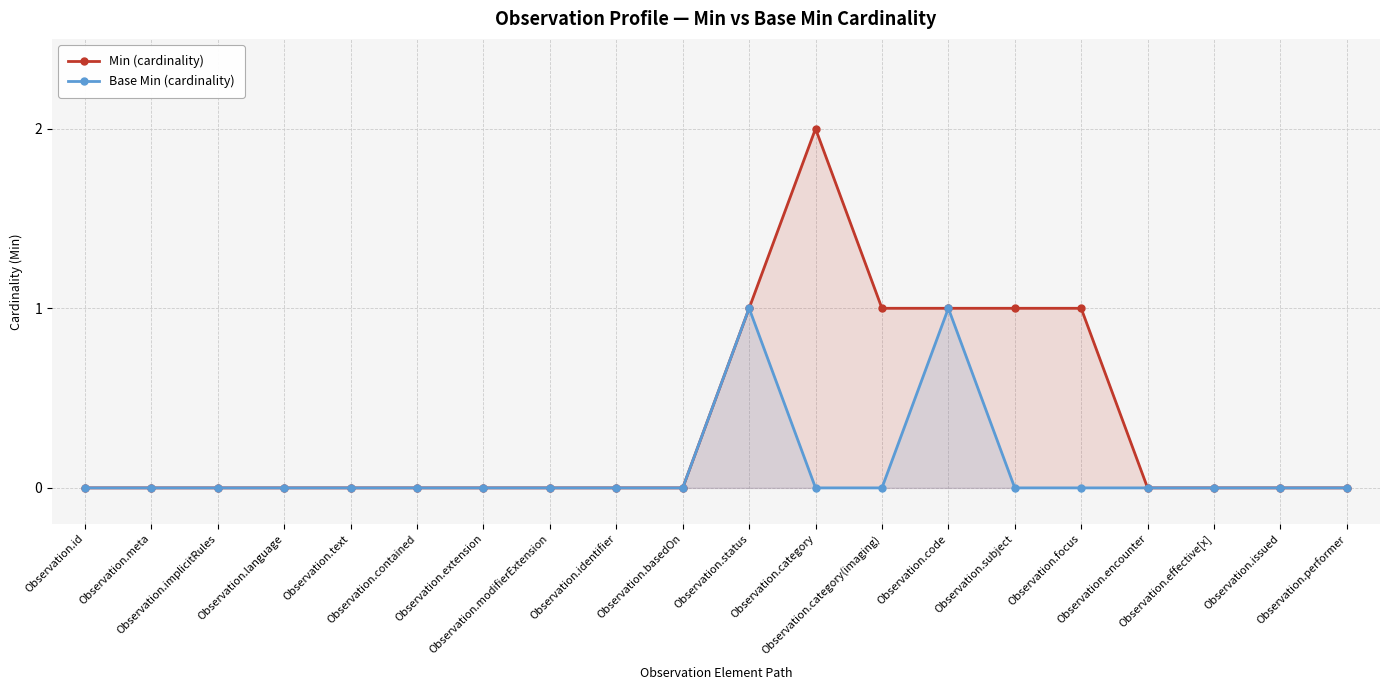

How many data points does each series have?

20